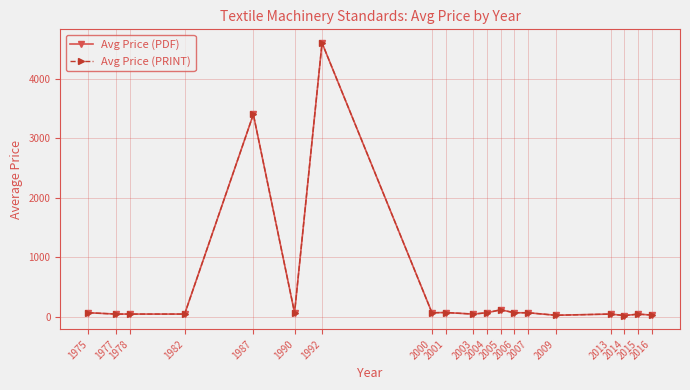

What is the difference between the maximum and second lowest values in the Avg Price (PRINT) series?

4577.0